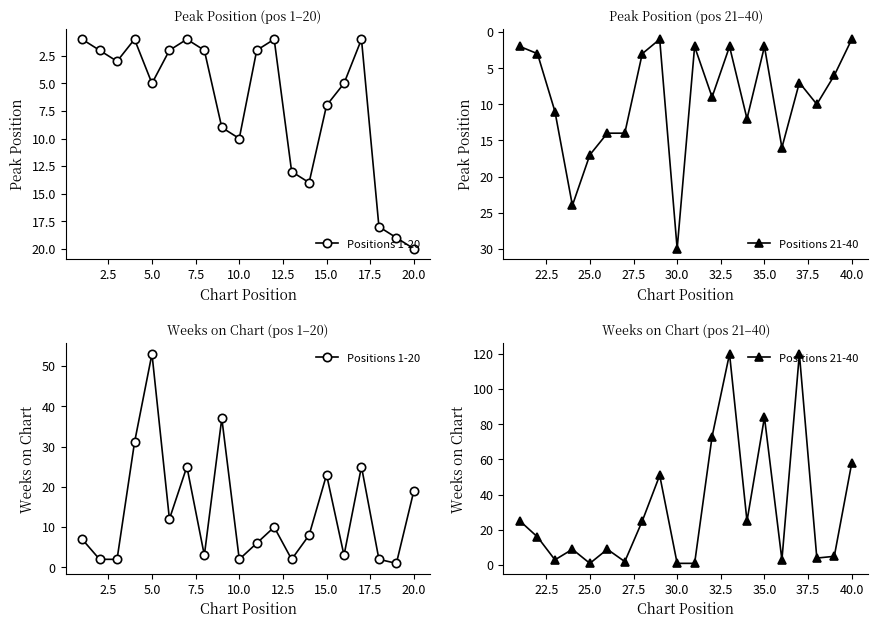

How many data points in Positions 1-20 are less than 8?

10